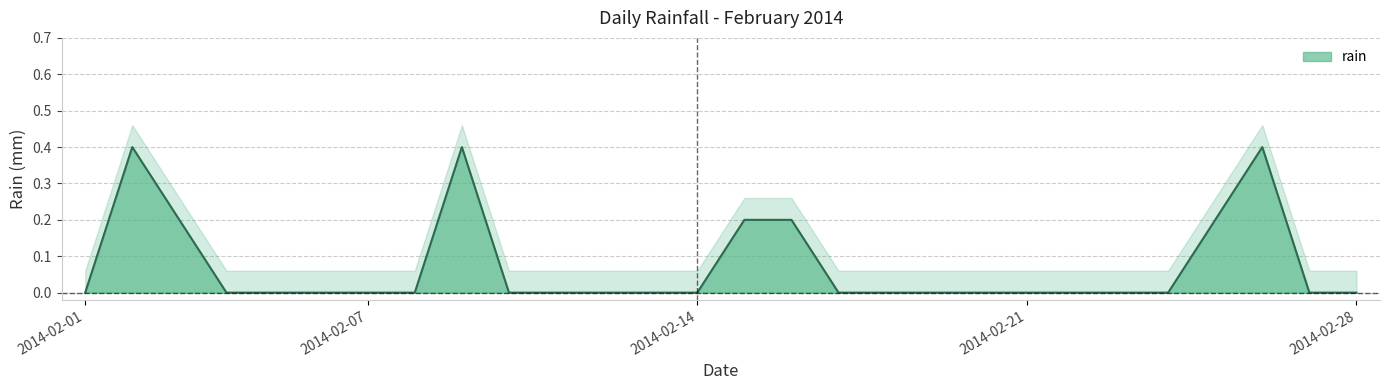

True or false: the data shows 0.2 at 2014-02-13.

False